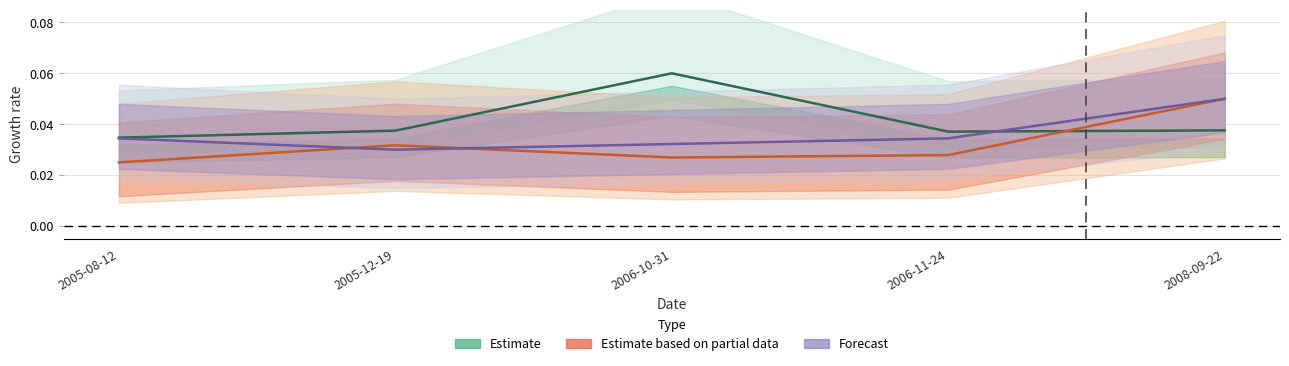

Which series has the largest total across all categories?

Estimate (Price/Share norm)